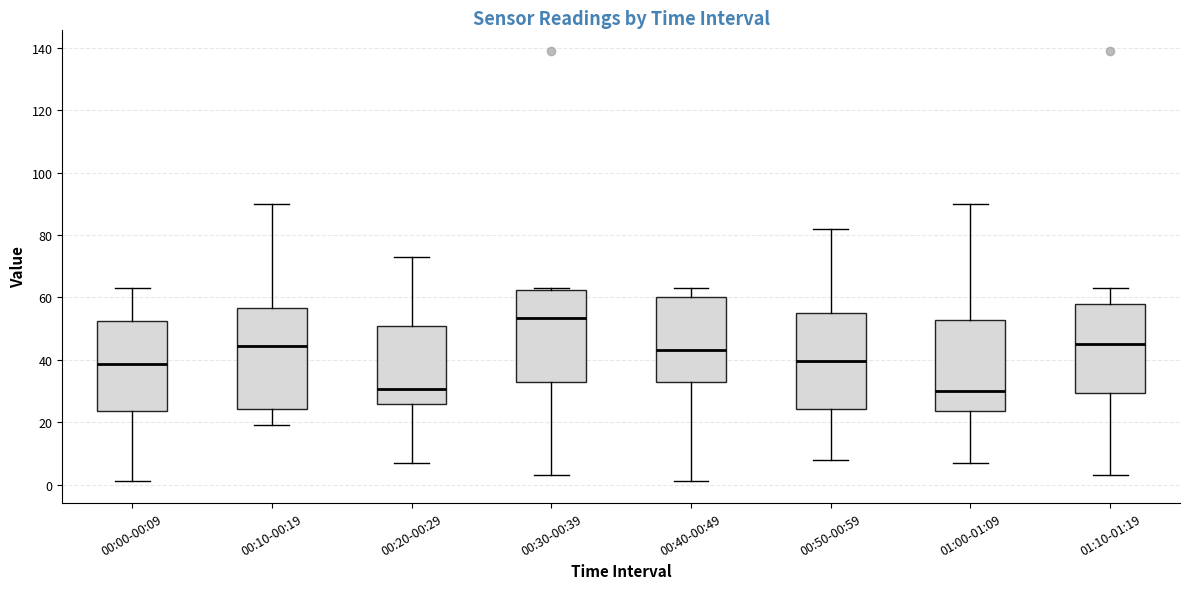

Reading left to right, read every box against the y-axis: the position of its median line, the range the box covers, and the ends of its whiskers. The values are not printed on the chart, so give them approximately, as read against the axis.

00:00-00:09: median 38, box 24 to 52, whiskers 2 to 64
00:10-00:19: median 44, box 24 to 56, whiskers 20 to 90
00:20-00:29: median 30, box 26 to 52, whiskers 8 to 74
00:30-00:39: median 54, box 34 to 62, whiskers 4 to 64
00:40-00:49: median 44, box 32 to 60, whiskers 2 to 64
00:50-00:59: median 40, box 24 to 56, whiskers 8 to 82
01:00-01:09: median 30, box 24 to 52, whiskers 8 to 90
01:10-01:19: median 46, box 30 to 58, whiskers 4 to 64